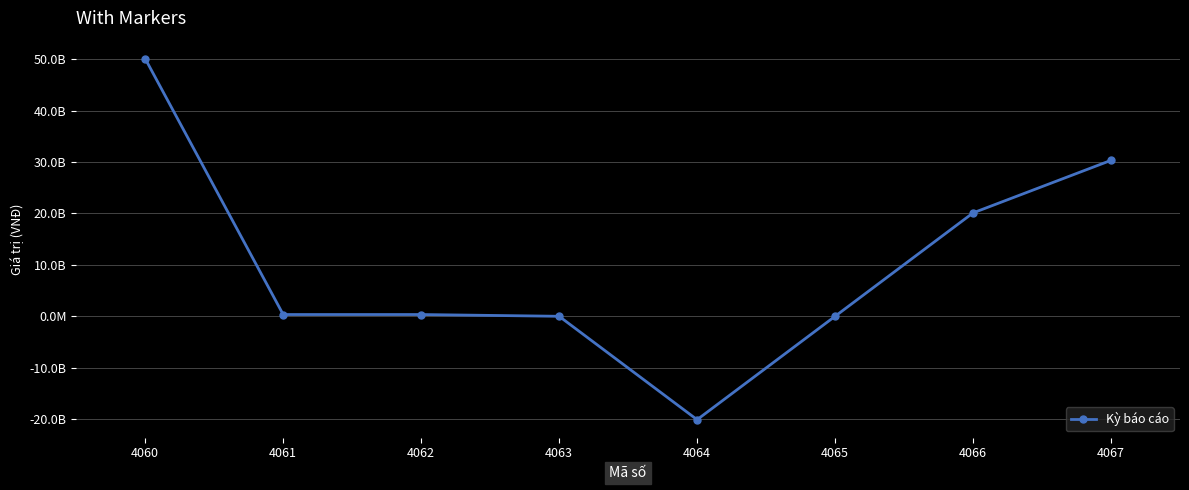

Is this an area chart (filled region under the line)?

No